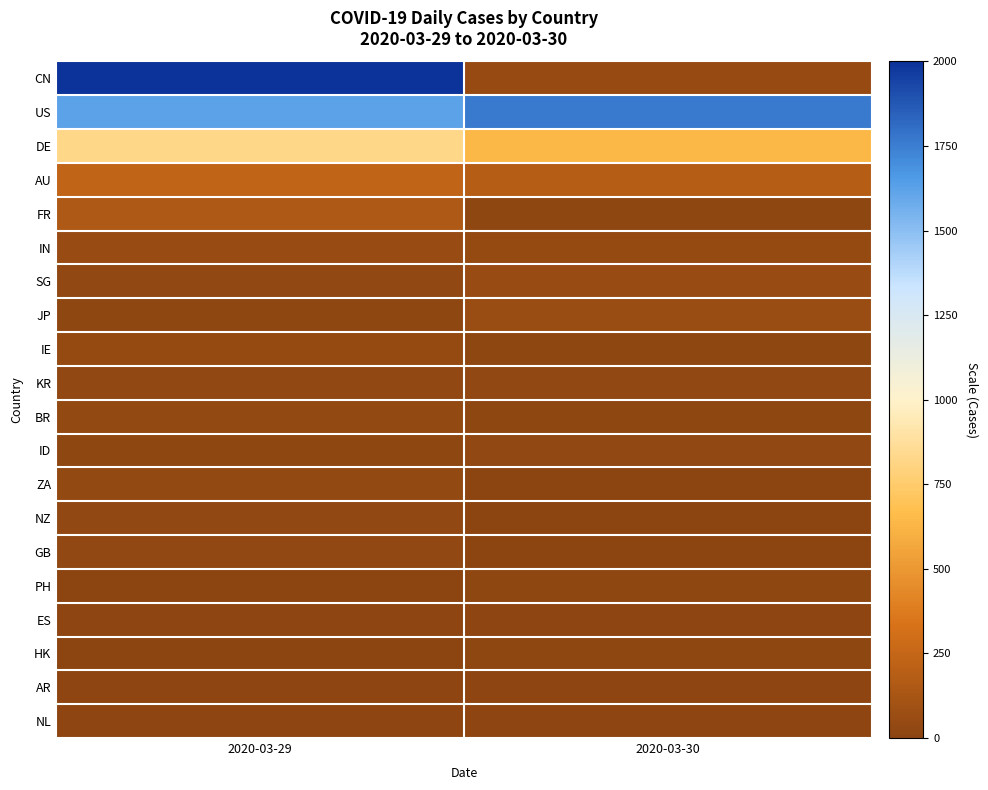

Reading left to right, what are all the values shown in this chart?

CN: 2020-03-29=5989	2020-03-30=53
US: 2020-03-29=1624	2020-03-30=1763
DE: 2020-03-29=821	2020-03-30=640
AU: 2020-03-29=231	2020-03-30=185
FR: 2020-03-29=154	2020-03-30=21
IN: 2020-03-29=58	2020-03-30=43
SG: 2020-03-29=31	2020-03-30=56
JP: 2020-03-29=19	2020-03-30=67
IE: 2020-03-29=46	2020-03-30=17
KR: 2020-03-29=29	2020-03-30=30
BR: 2020-03-29=35	2020-03-30=19
ID: 2020-03-29=18	2020-03-30=25
ZA: 2020-03-29=35	2020-03-30=3
NZ: 2020-03-29=26	2020-03-30=7
GB: 2020-03-29=30	2020-03-30=2
PH: 2020-03-29=7	2020-03-30=21
ES: 2020-03-29=11	2020-03-30=14
HK: 2020-03-29=7	2020-03-30=18
AR: 2020-03-29=14	2020-03-30=11
NL: 2020-03-29=15	2020-03-30=8